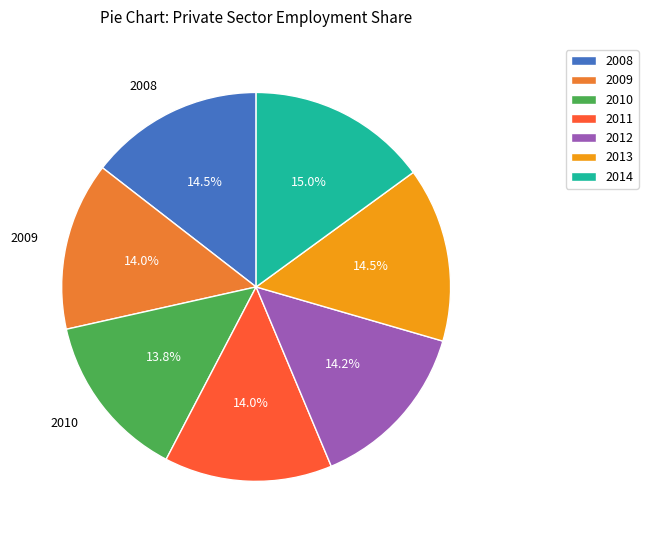

How many segments does this pie chart have?

7